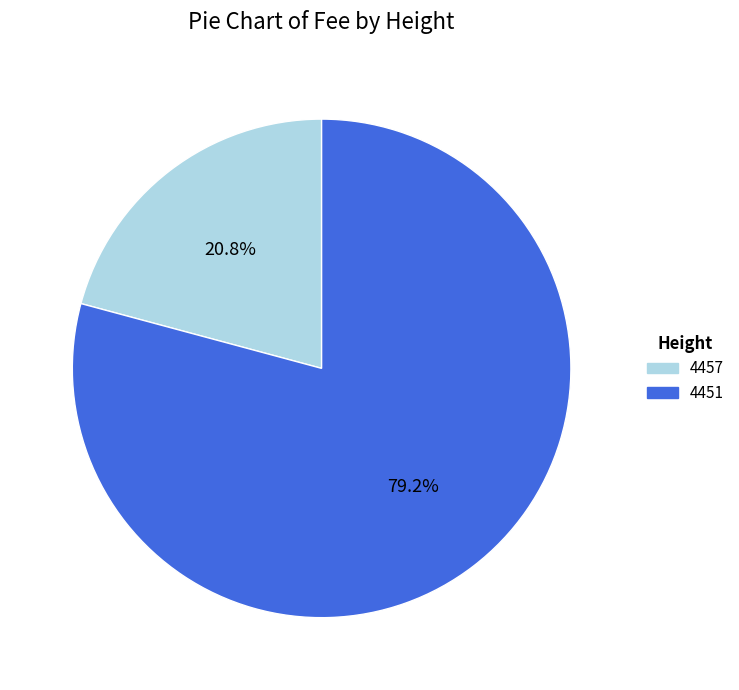

To the nearest percent, what percentage of the pie is 4457?

21%